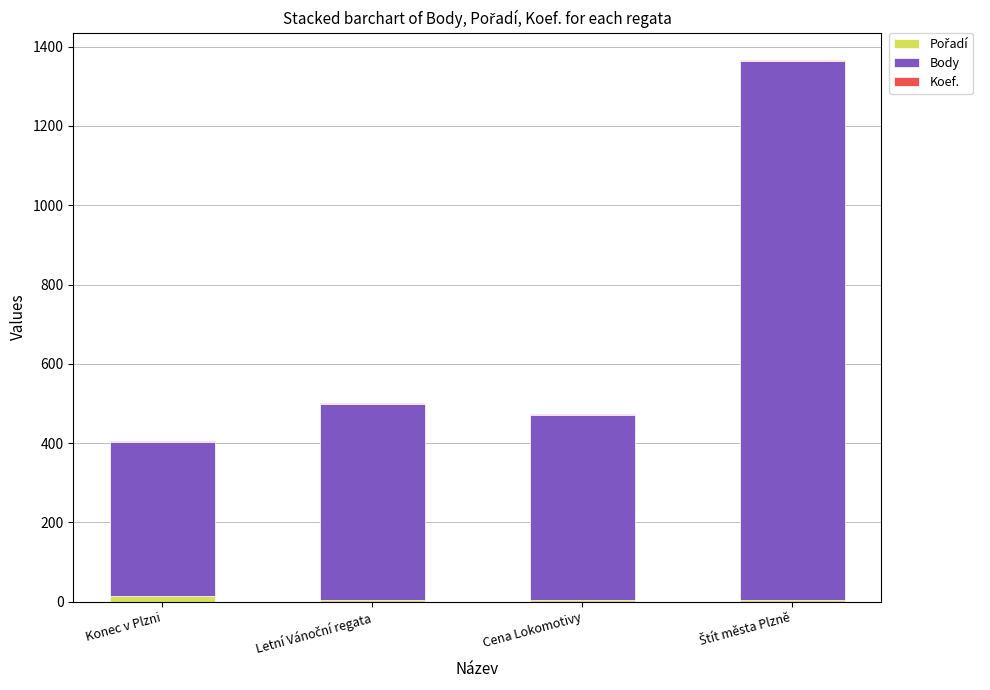

How many categories are shown in the chart?

4